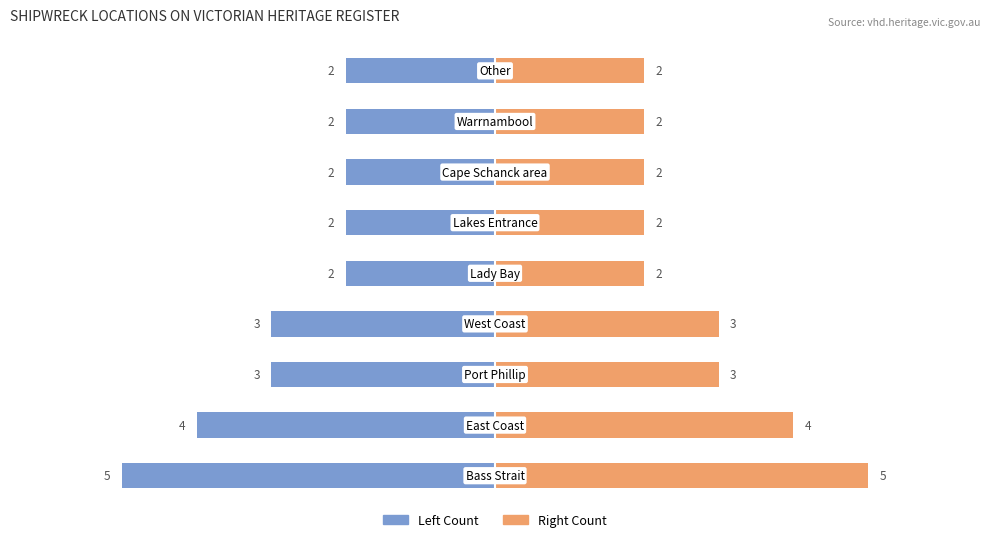

What is the difference between the highest and lowest values at 0?

10